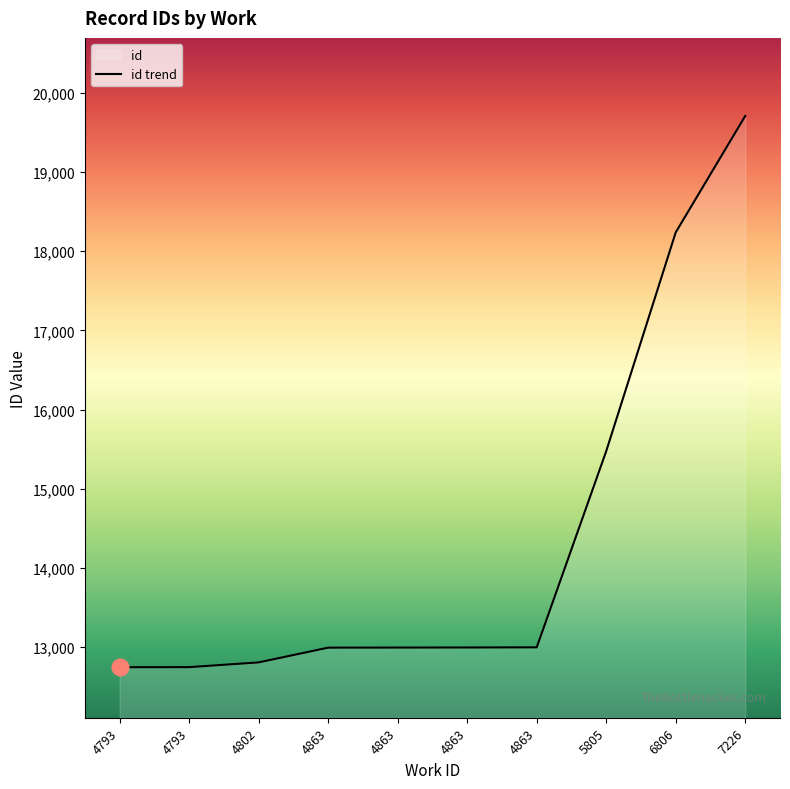

Where is the data nearest to the value 16226?

5805